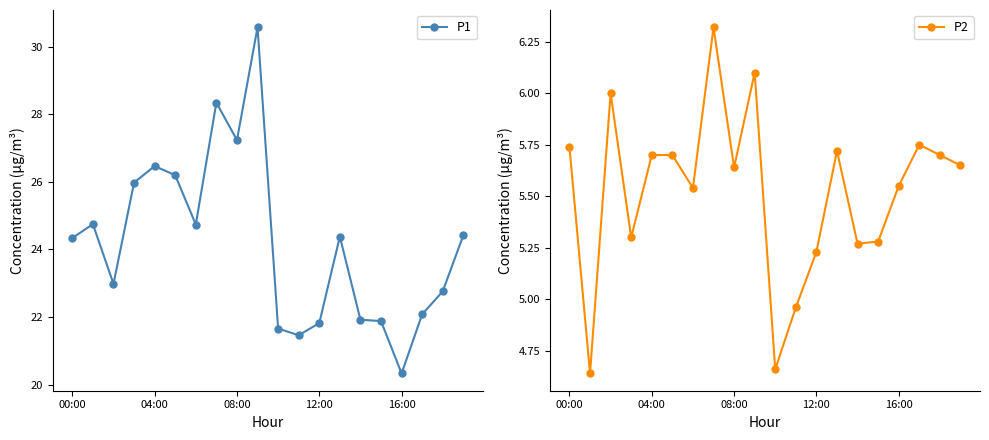

True or false: P1 has more than 2 points higher than both neighbors.

True